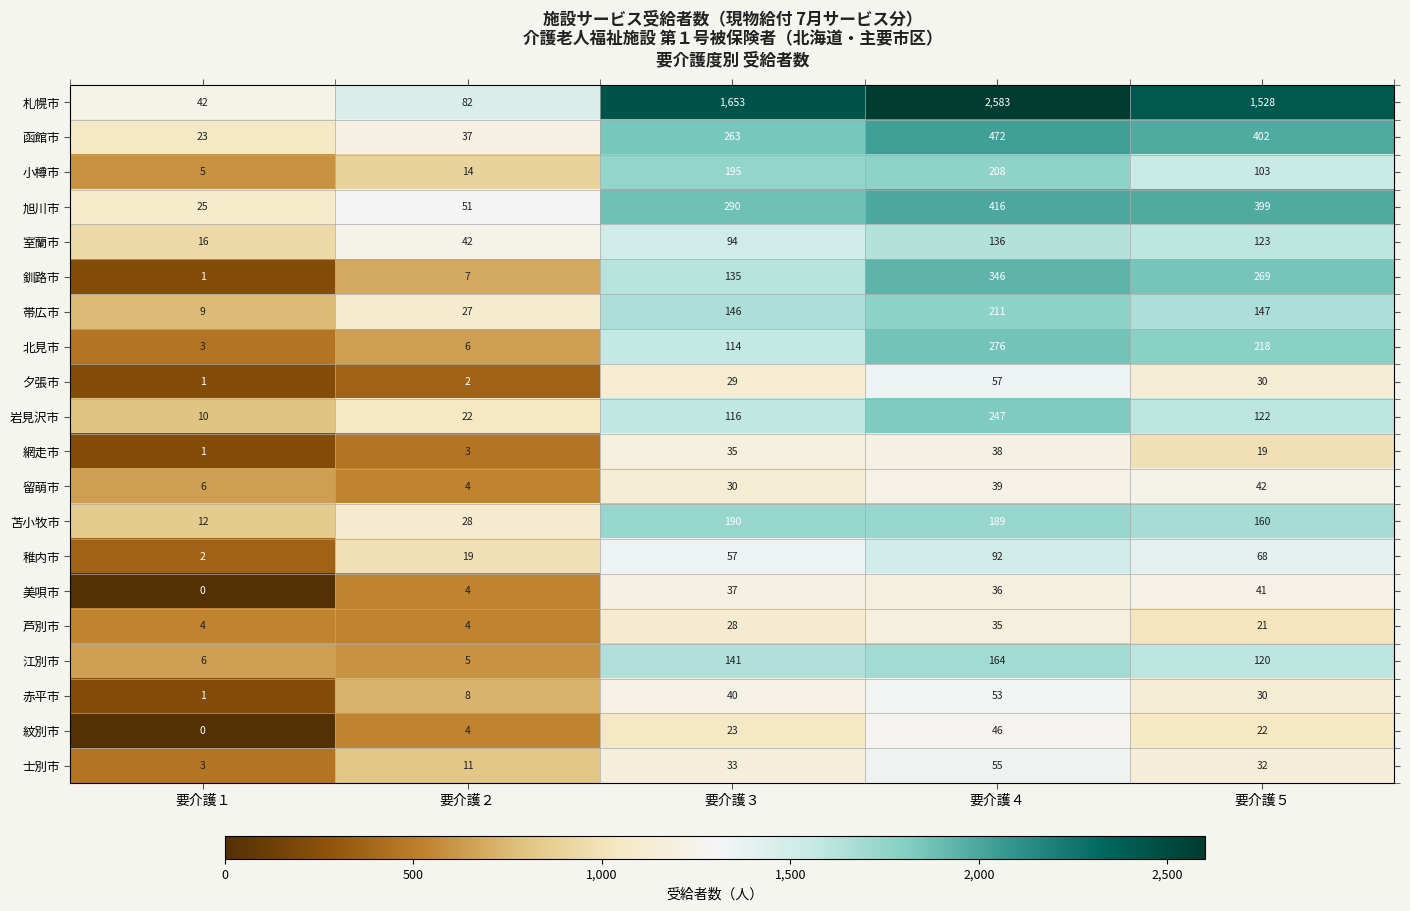

Rank the series at 要介護４ from highest to lowest value.

札幌市, 函館市, 旭川市, 釧路市, 北見市, 岩見沢市, 帯広市, 小樽市, 苫小牧市, 江別市, 室蘭市, 稚内市, 夕張市, 士別市, 赤平市, 紋別市, 留萌市, 網走市, 美唄市, 芦別市